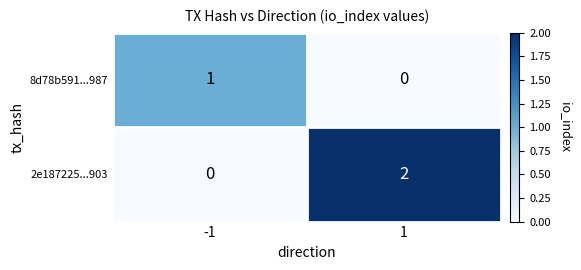

The 2e187225...903 series shows 2 at 1. True or false?

True